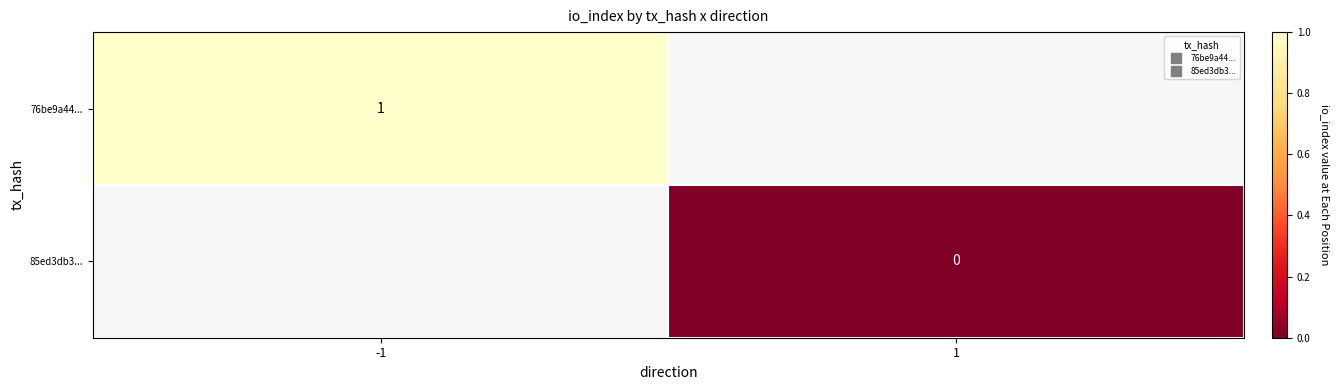

How many distinct data groups are displayed?

2